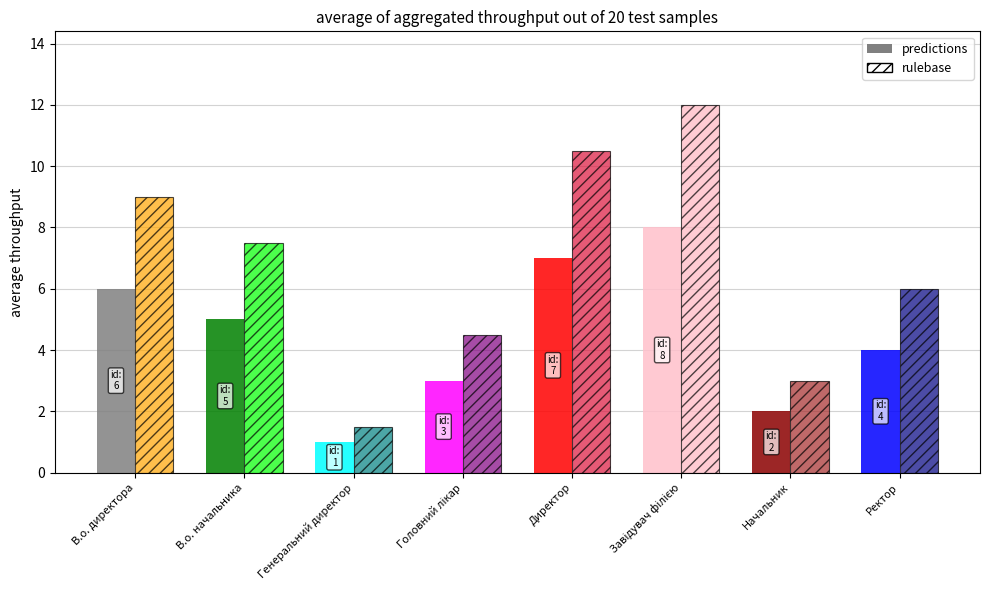

What is the difference between the values at В.о. директора and Ректор?

2